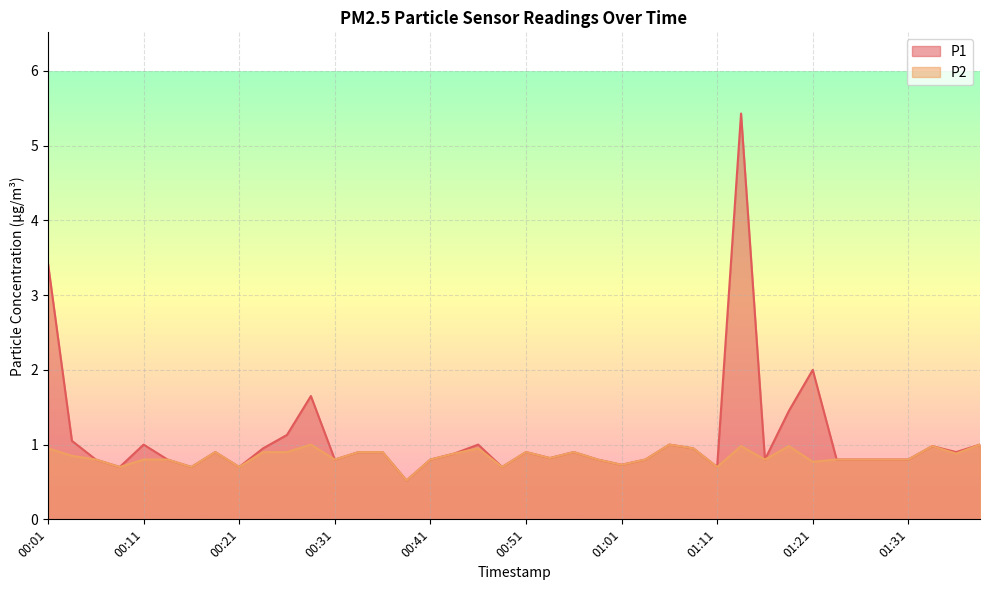

What is the average value of the P2 series?

0.8